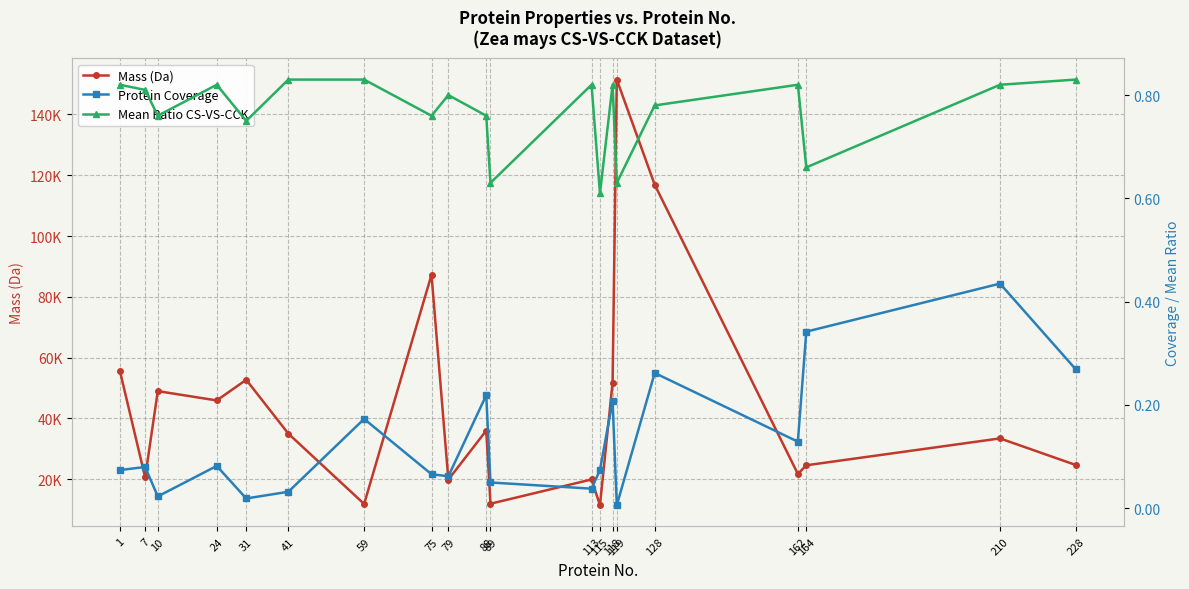

True or false: Mean Ratio CS-VS-CCK has a value of 0.8 at 75.

True